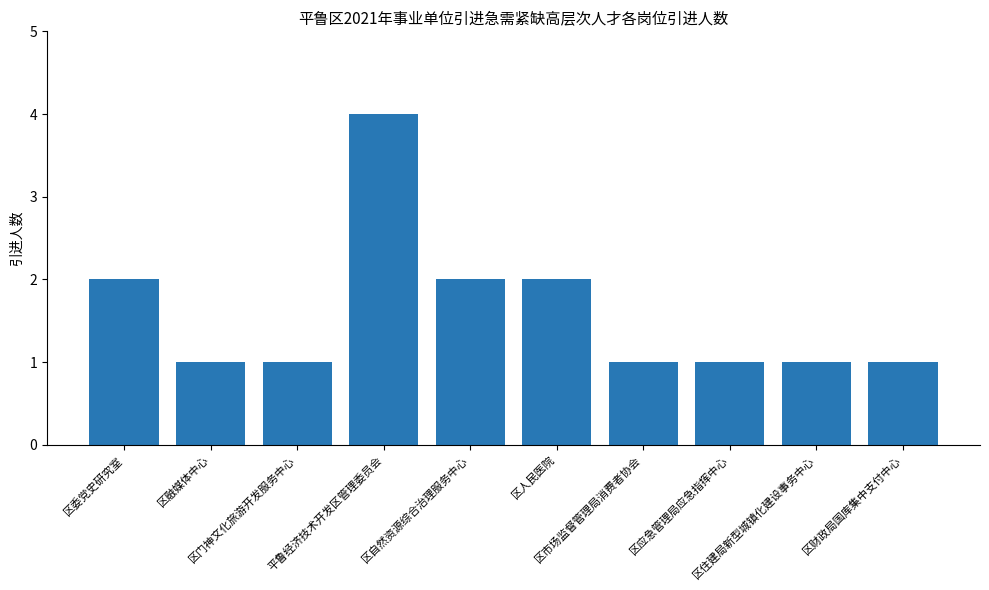

Are the bars grouped side by side (vs. stacked)?

No